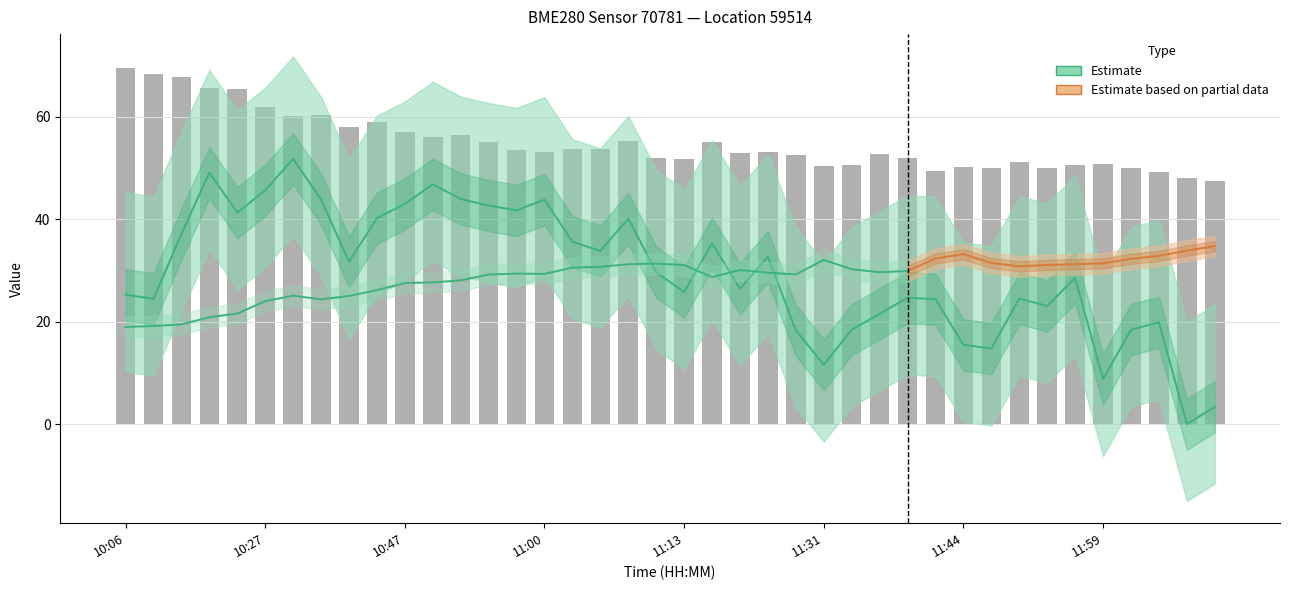

Are the bars horizontal?

No